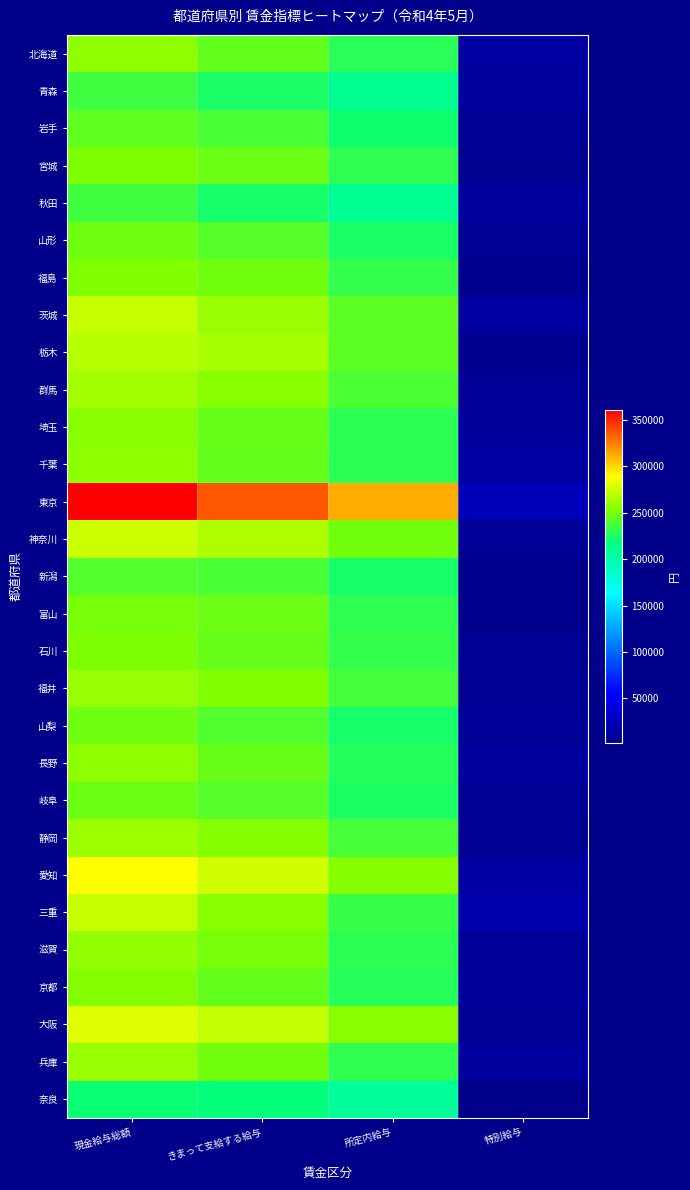

Rank the series at 現金給与総額 from lowest to highest value.

奈良, 秋田, 青森, 新潟, 岩手, 岐阜, 山形, 山梨, 富山, 石川, 宮城, 福島, 京都, 埼玉, 長野, 千葉, 北海道, 滋賀, 兵庫, 福井, 静岡, 群馬, 栃木, 茨城, 三重, 神奈川, 大阪, 愛知, 東京